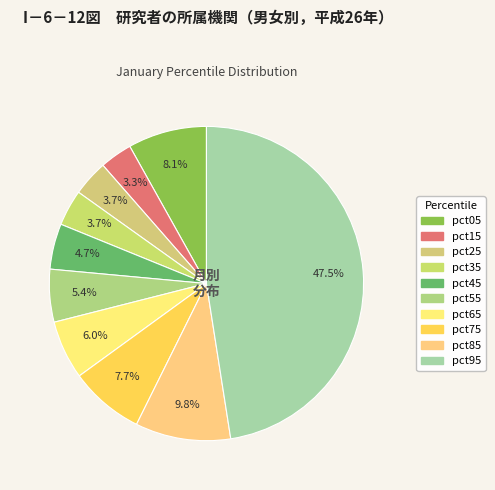

How many segments does this pie chart have?

10